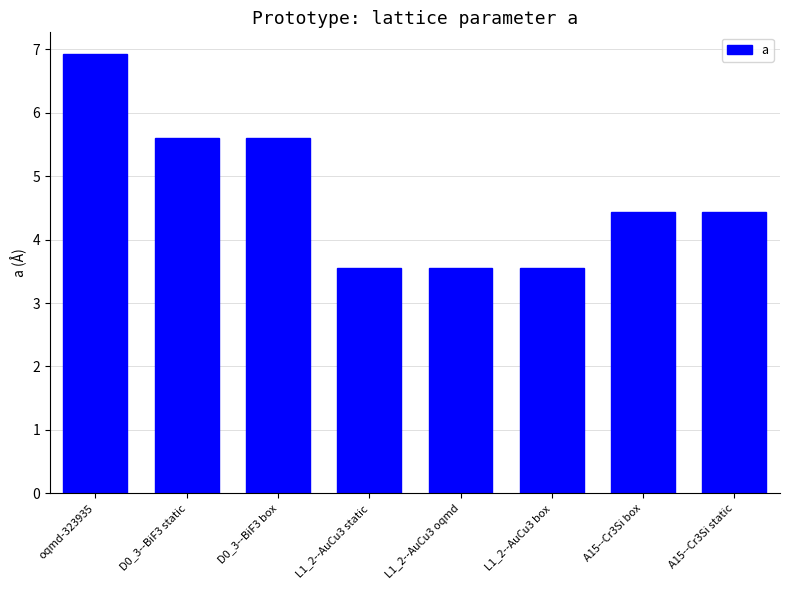

How many values are between 3 and 5?

5